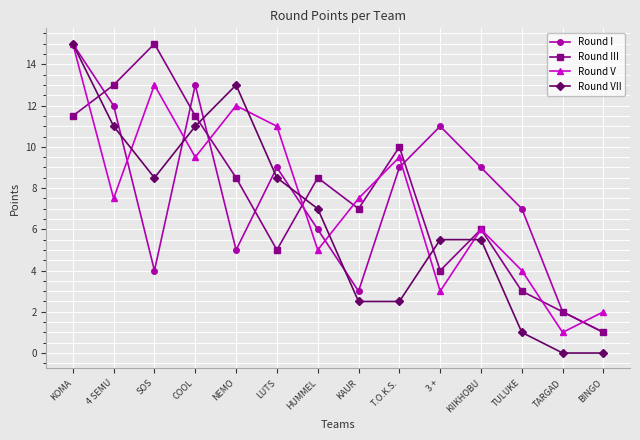

True or false: Round I and Round V intersect in this chart.

True